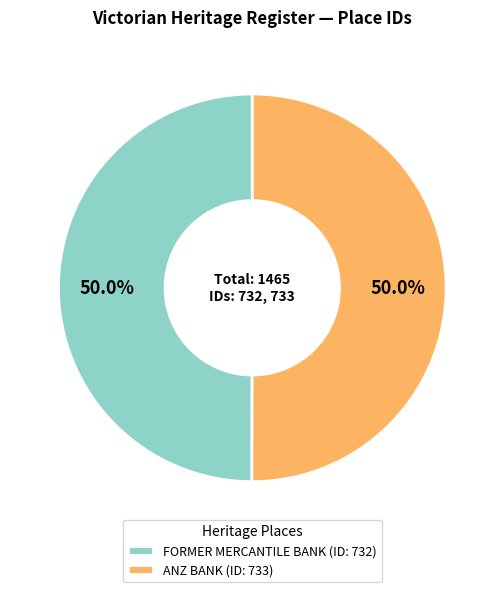

To the nearest percent, what portion does ANZ BANK represent?

50%